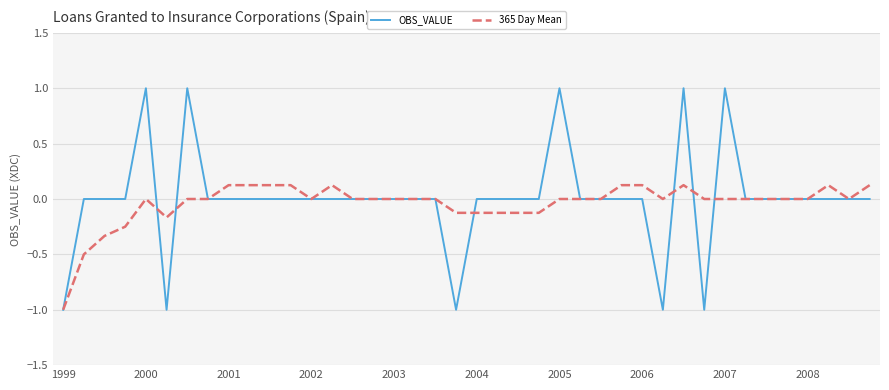

Which series has the widest spread of values?

OBS_VALUE